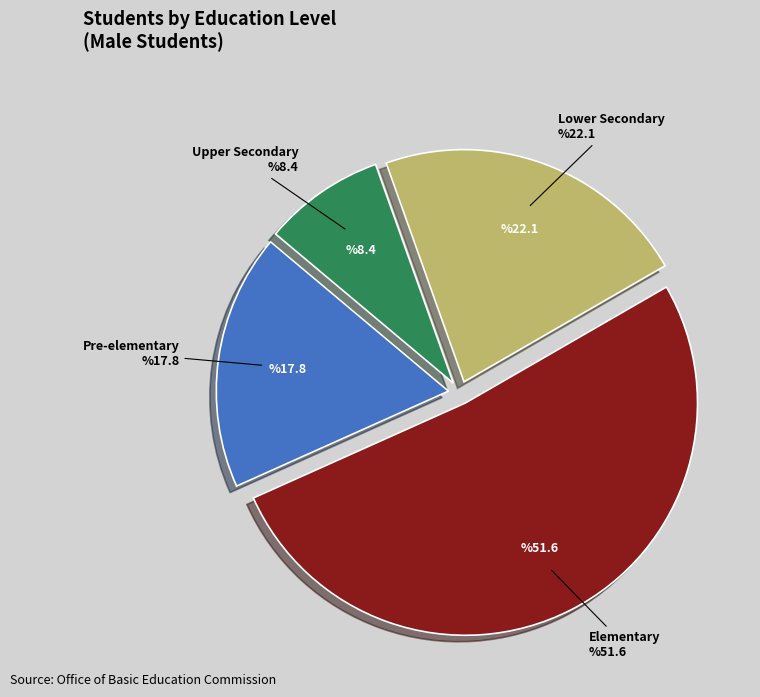

What is the smallest slice in the pie chart?

Upper Secondary